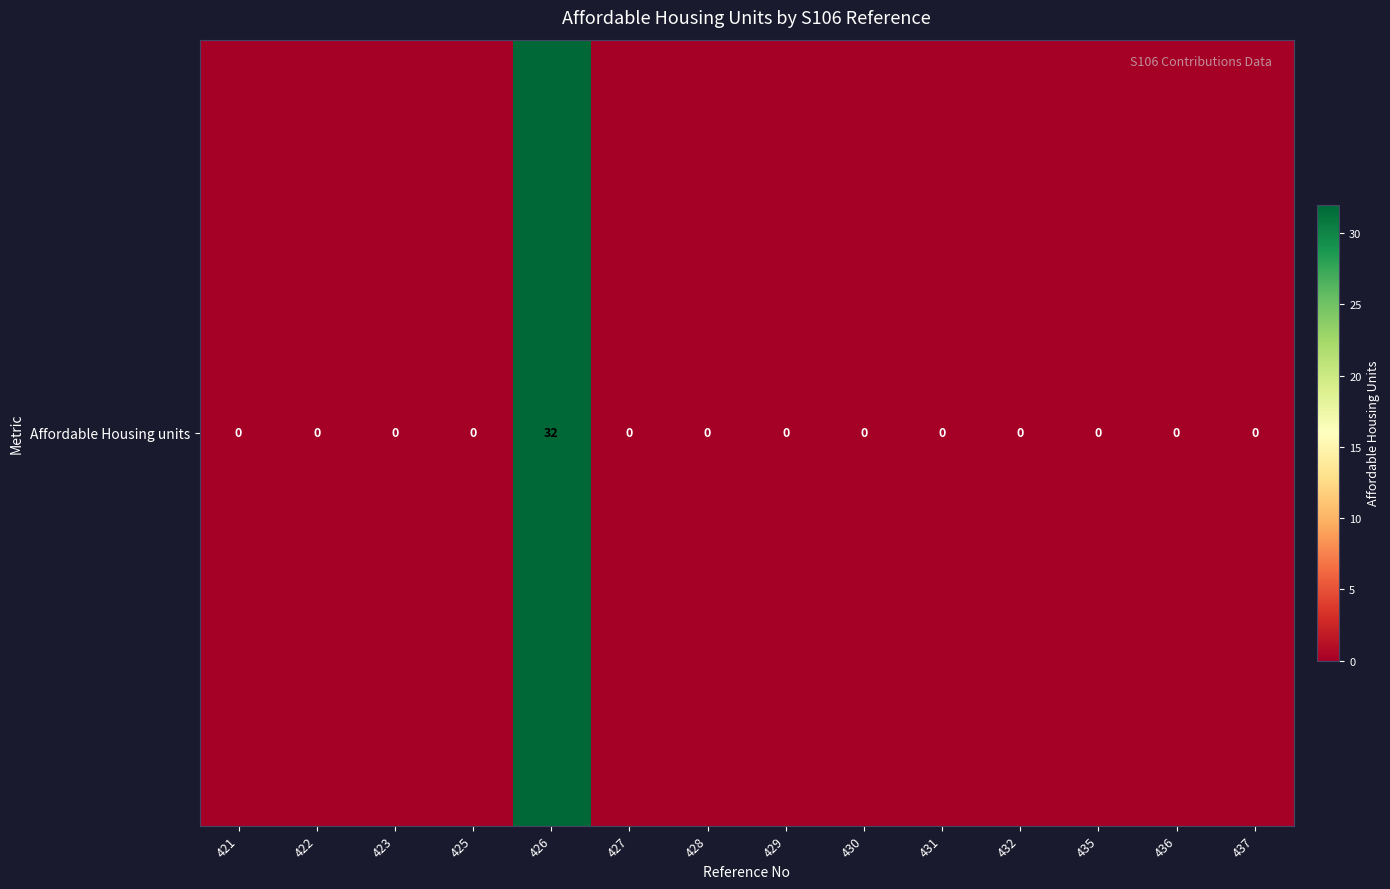

Reading left to right, transcribe all the data shown in this chart.

421=0	422=0	423=0	425=0	426=32	427=0	428=0	429=0	430=0	431=0	432=0	435=0	436=0	437=0